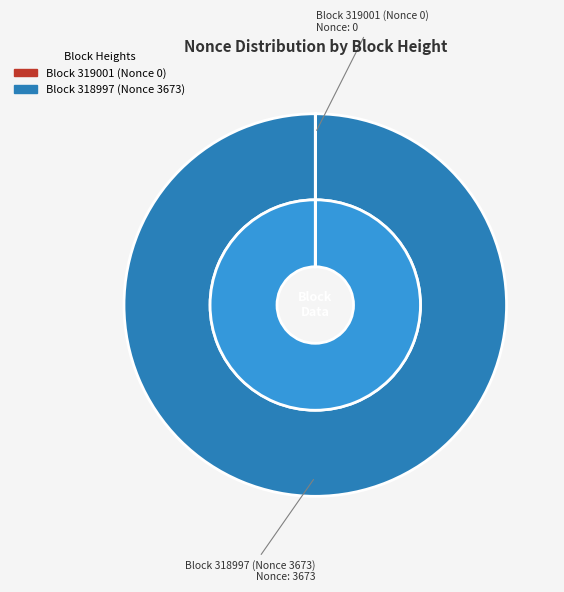

Which slice is the smallest?

319001